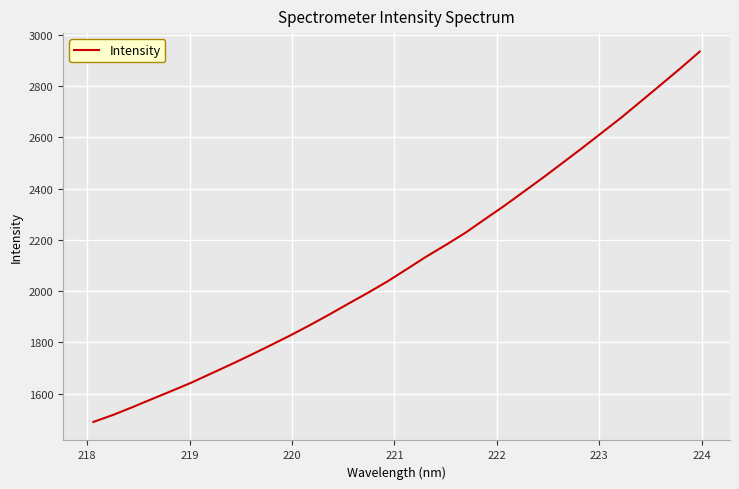

What is the difference between the maximum and minimum values?

1444.6